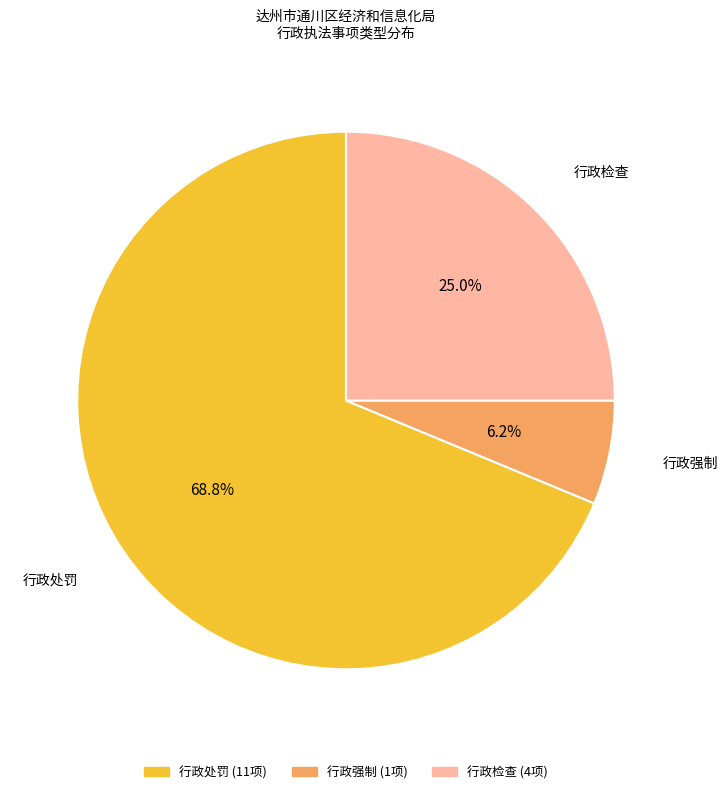

Which slice is the largest?

行政处罚